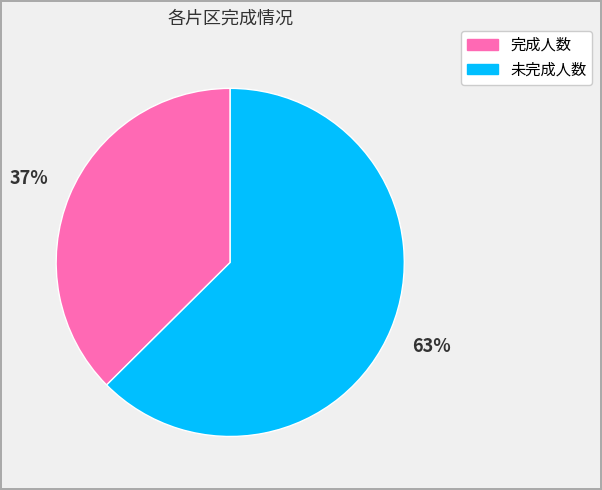

Is there any slice that represents more than half of the pie?

Yes